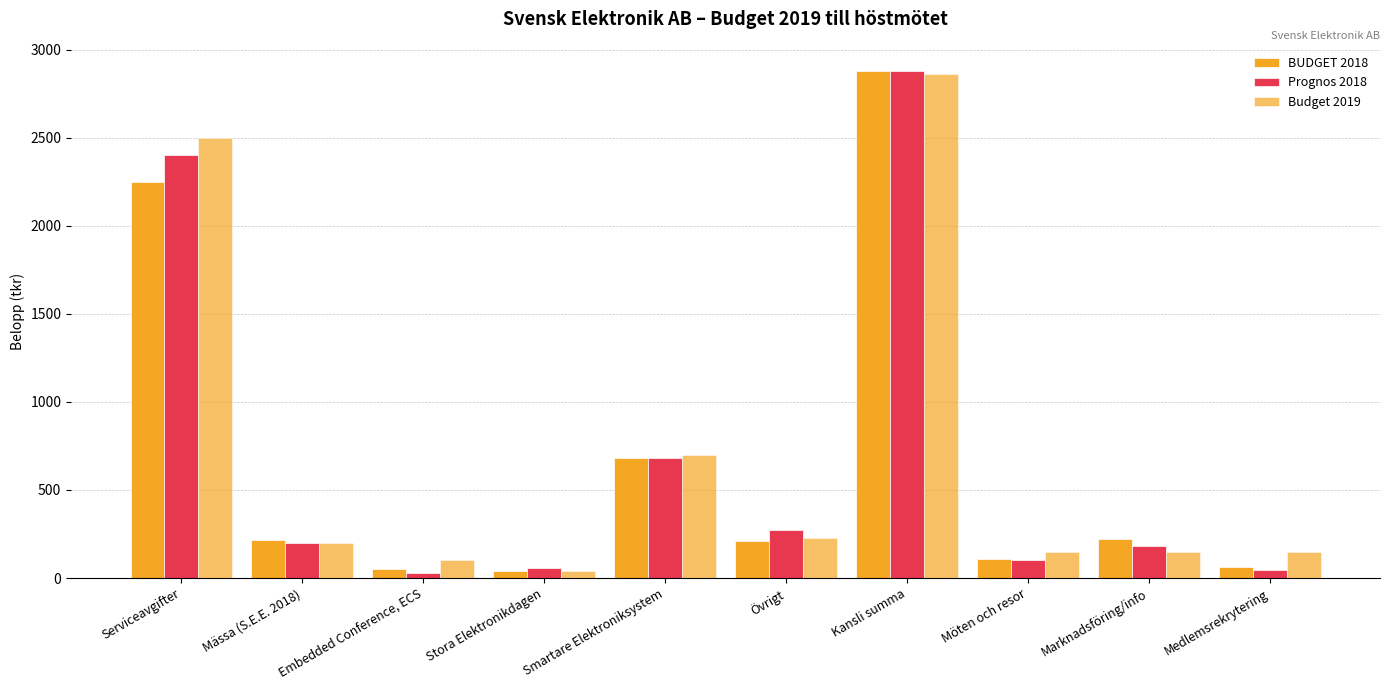

Does the chart contain stacked bars?

No